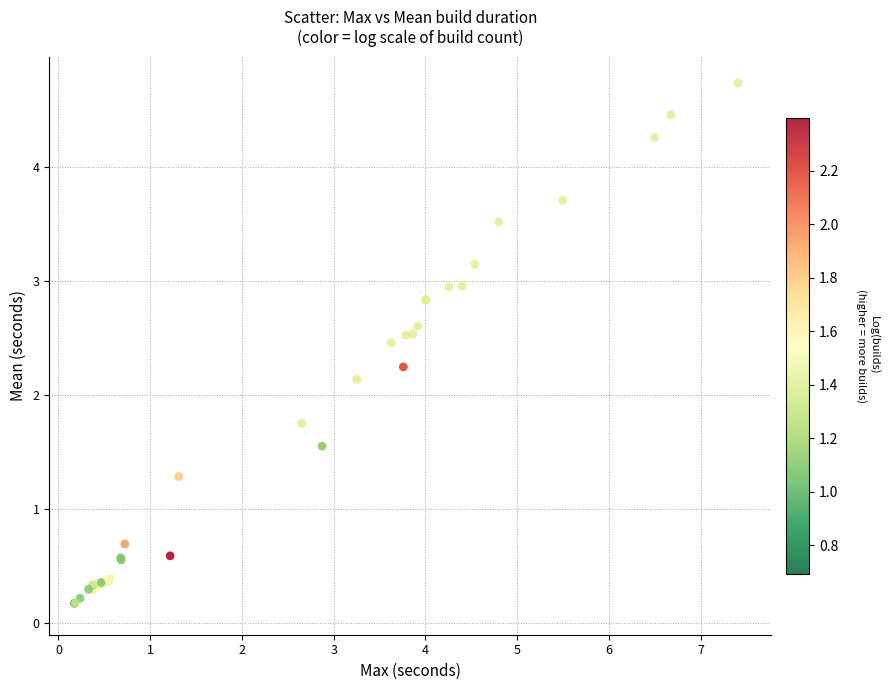

What Y value in the scatter plot is closest to 2?

2.1